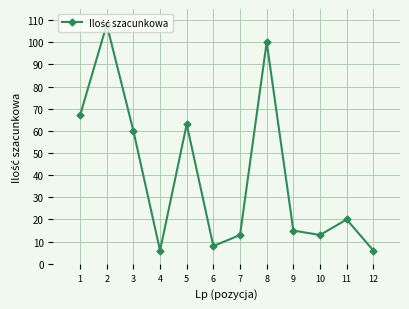

How many interior local valleys (lower than both neighbors) does the data have?

3